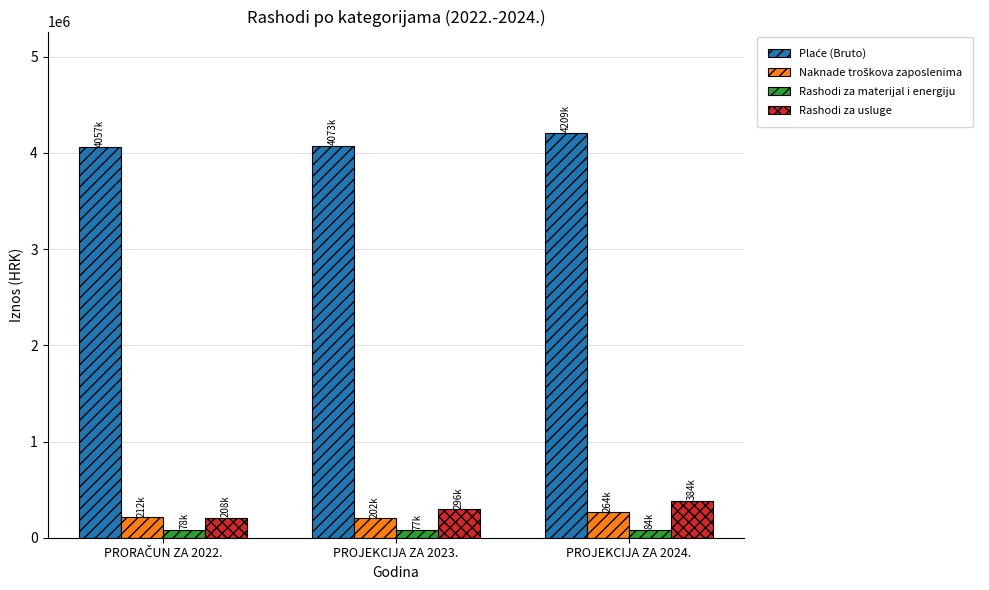

What is the average value of the Rashodi za usluge series?

295870